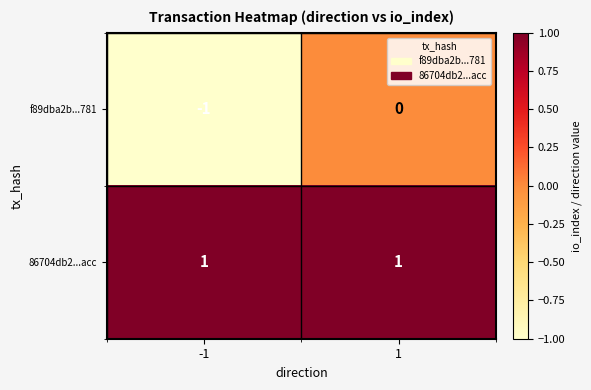

Which label corresponds to the smallest value in the chart?

-1